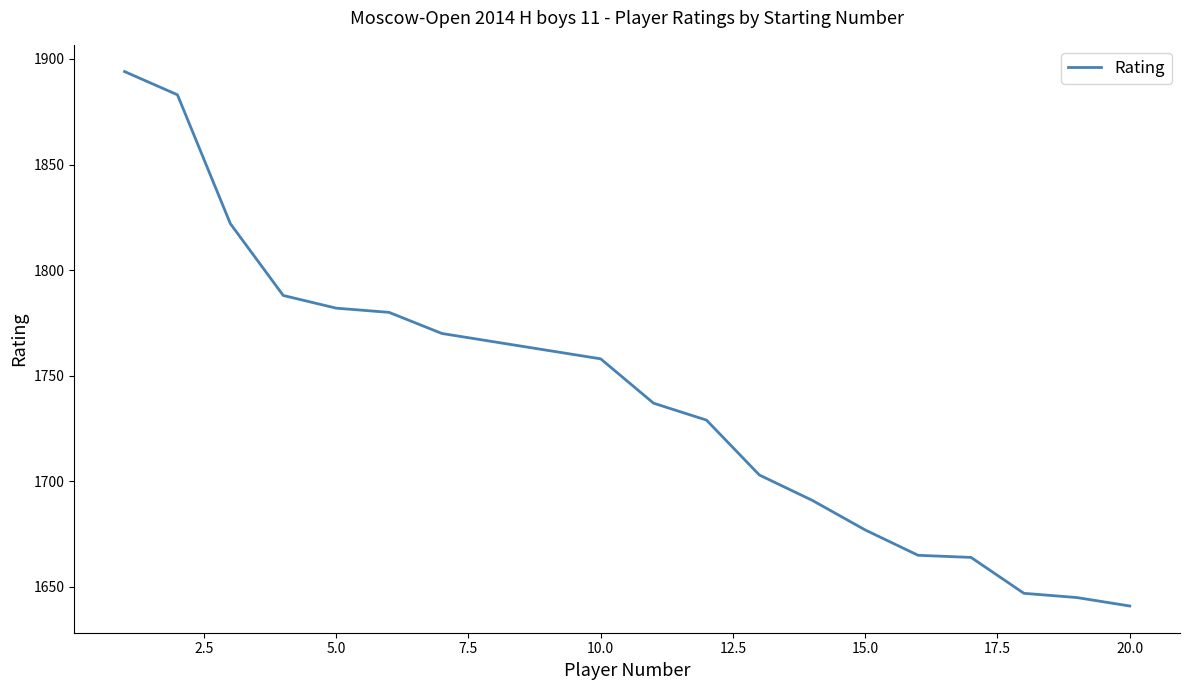

What is the difference between the maximum and minimum values?

253